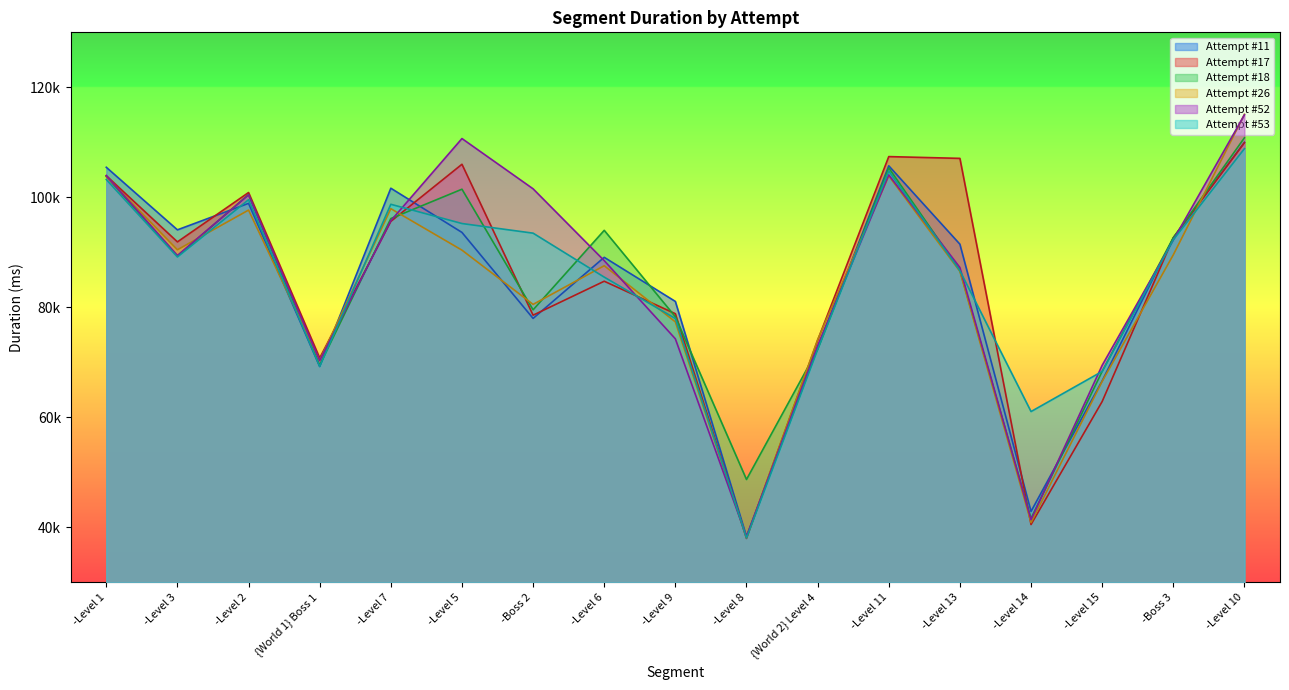

At -Level 8, list the series in order from largest to smallest.

Attempt #18, Attempt #11, Attempt #52, Attempt #26, Attempt #53, Attempt #17